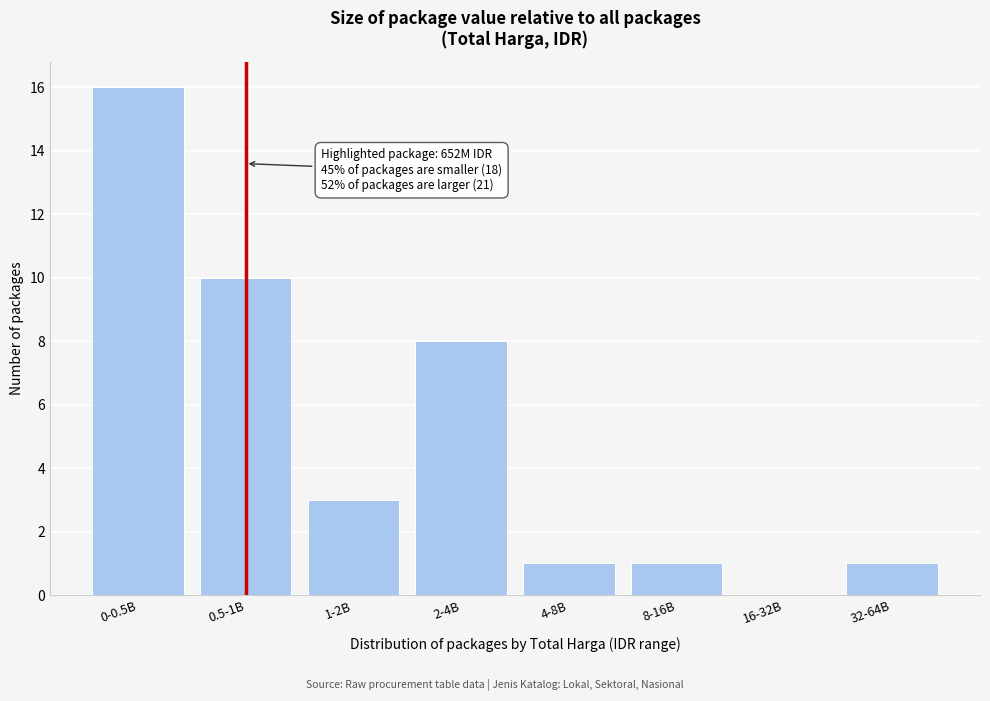

Reading left to right, what are all the values shown in this chart?

0-0.5B=16	0.5-1B=10	1-2B=3	2-4B=8	4-8B=1	8-16B=1	16-32B=0	32-64B=1